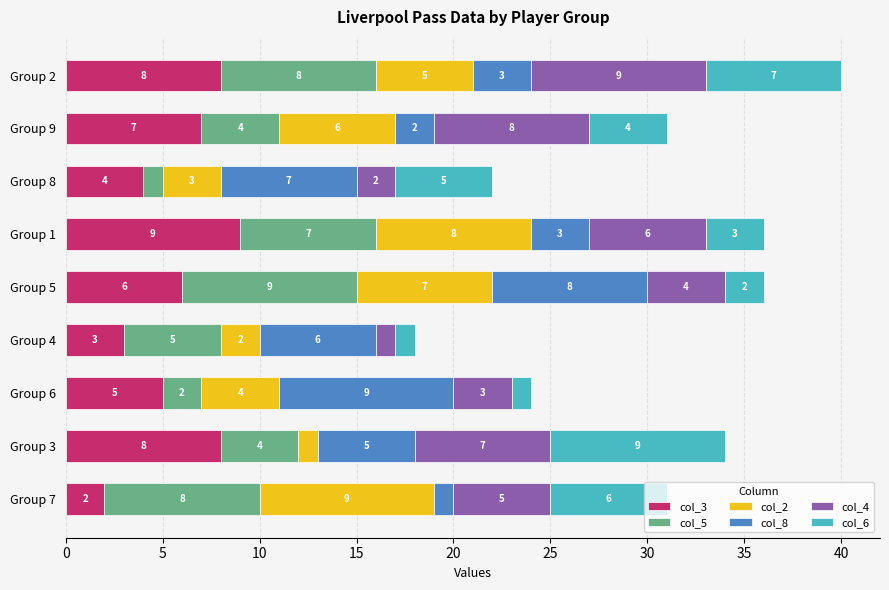

At which label does col_3 reach its minimum?

Group 7